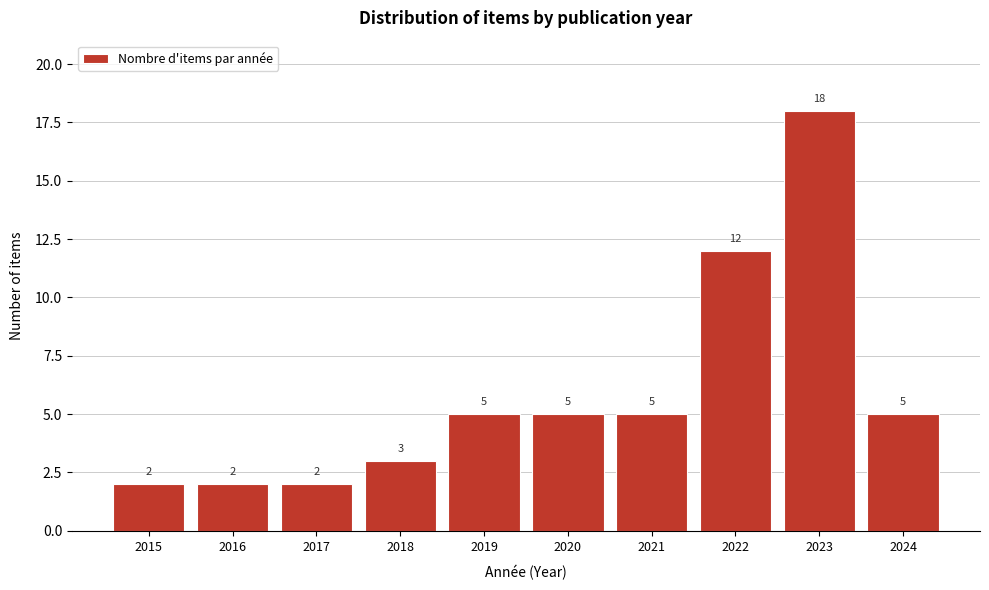

Reading left to right, transcribe all the data shown in this chart.

2015=2	2016=2	2017=2	2018=3	2019=5	2020=5	2021=5	2022=12	2023=18	2024=5